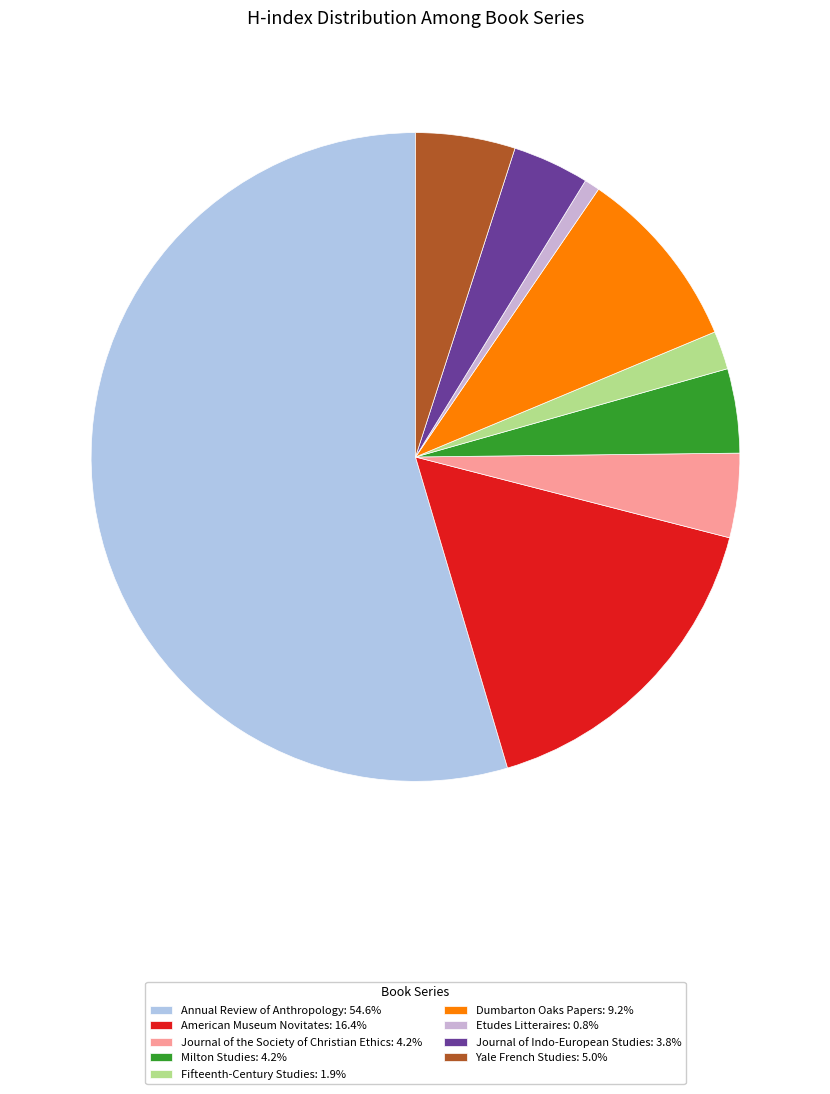

What percentage is the Journal of Indo-European Studies slice, to the nearest percent?

4%